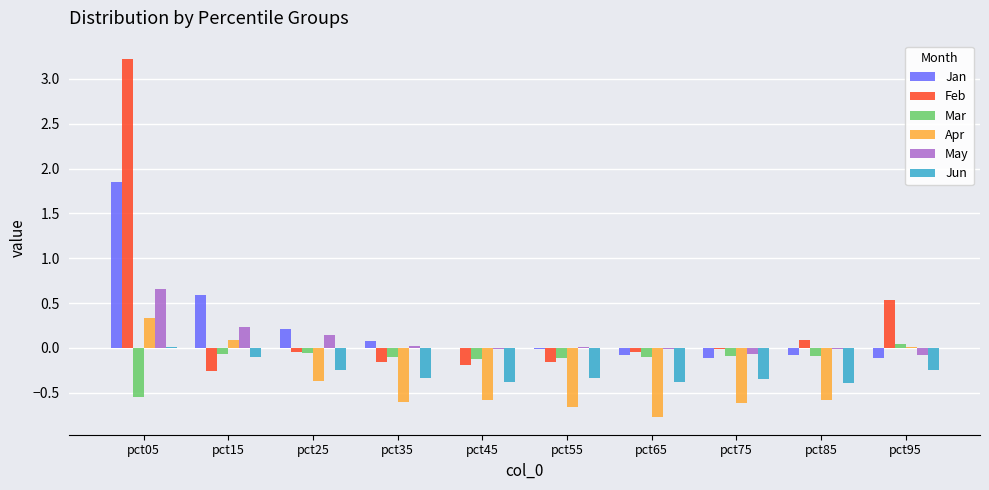

How many series are shown in this chart?

6